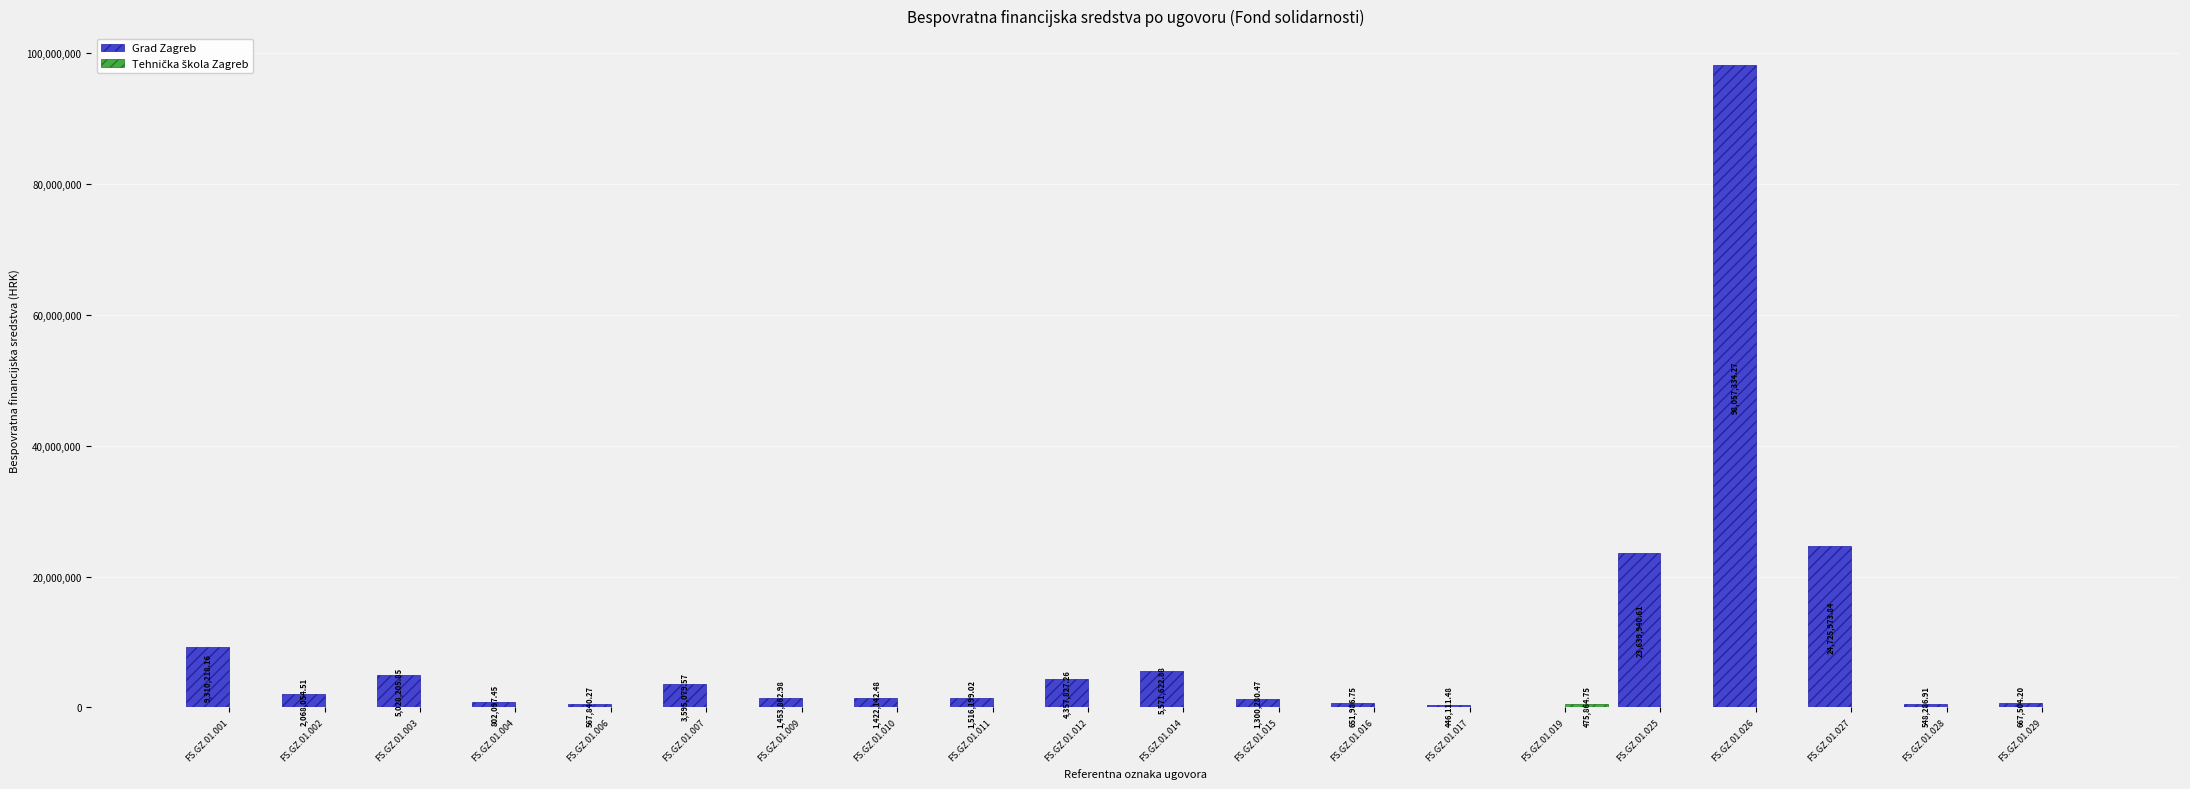

Between FS.GZ.01.010 and FS.GZ.01.026, which series saw the biggest shift?

Grad Zagreb